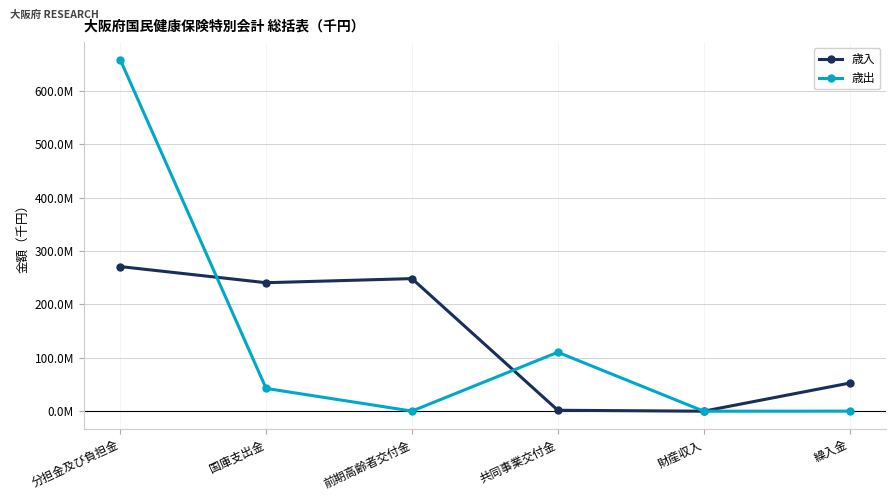

What is the difference between the maximum and minimum values in the 歳出 series?

658476731